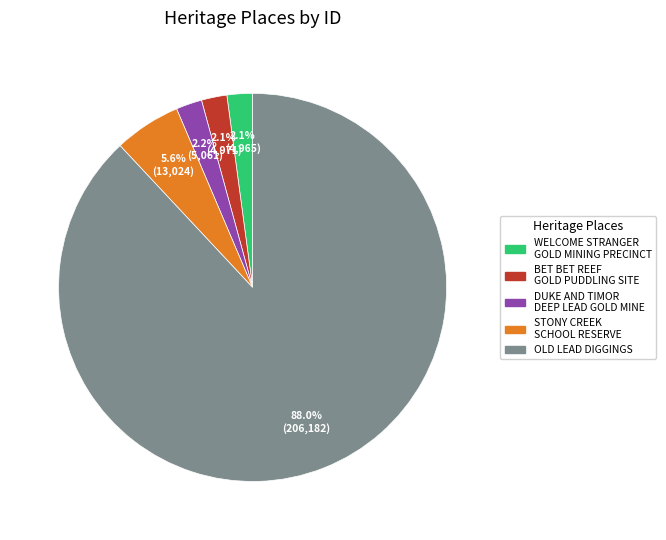

What is the total percentage of OLD LEAD DIGGINGS and DUKE AND TIMOR DEEP LEAD GOLD MINE?

90.2%